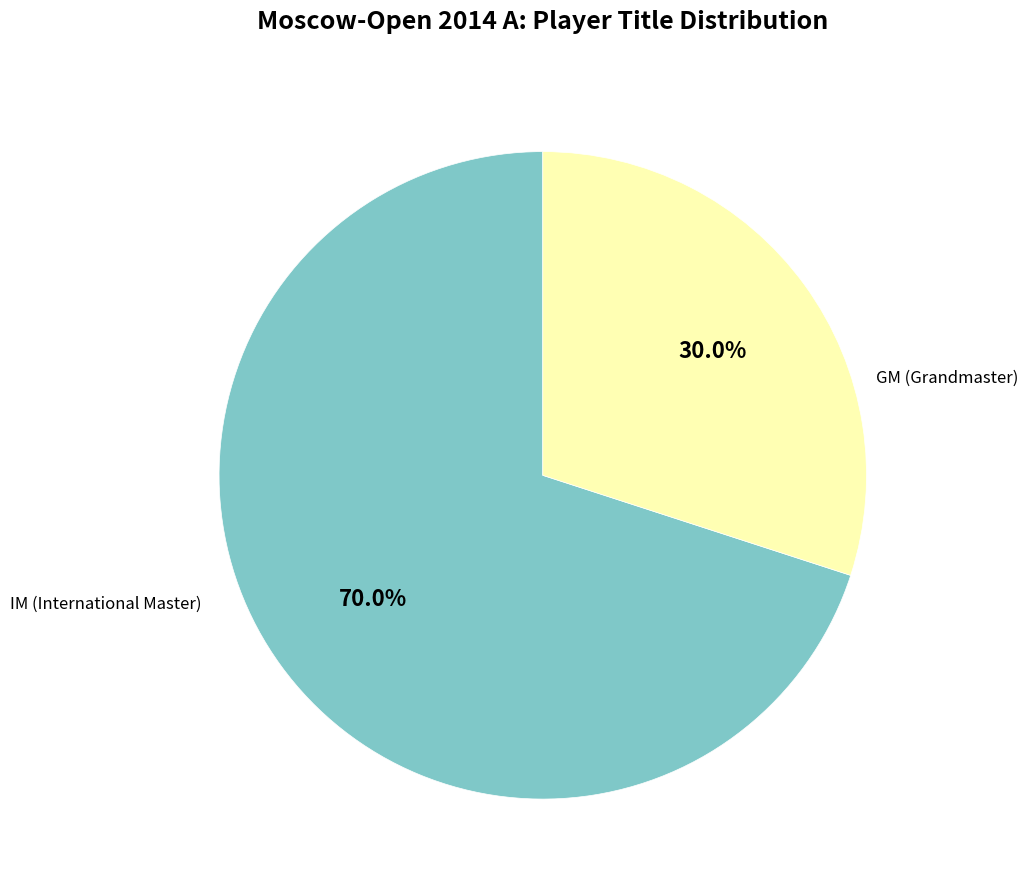

Is there a majority slice in this chart?

Yes